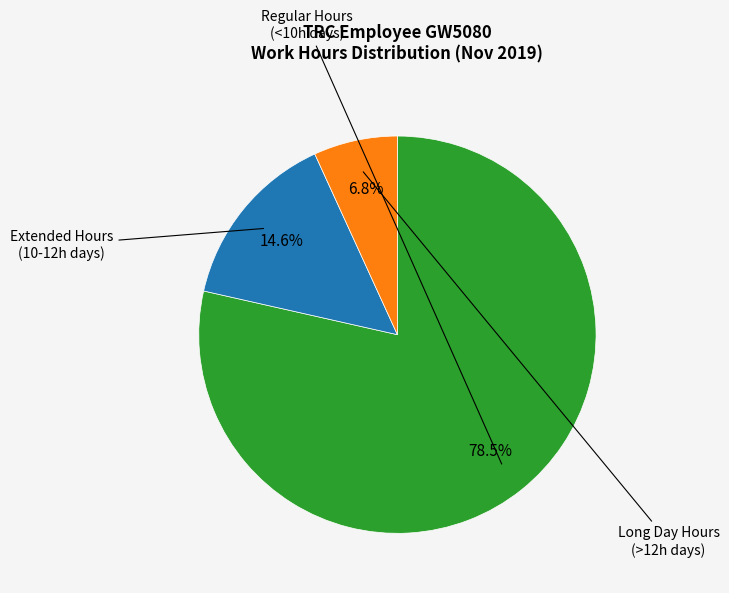

To the nearest percent, what is the average slice percentage?

33%